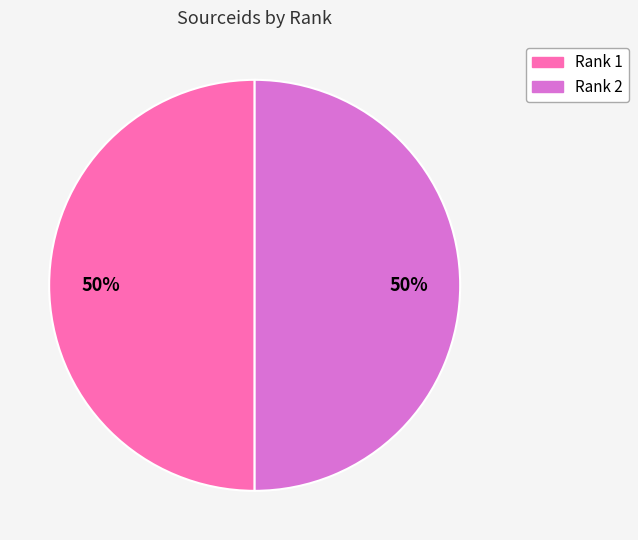

To the nearest percent, what percentage of the pie is Rank 1?

50%